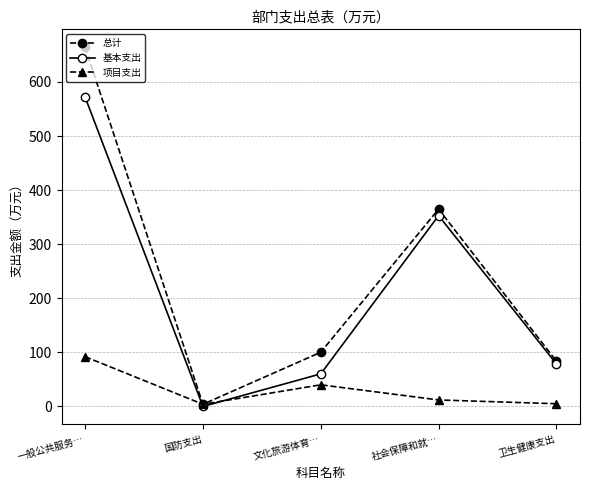

What are all the series names shown in the legend?

总计, 基本支出, 项目支出